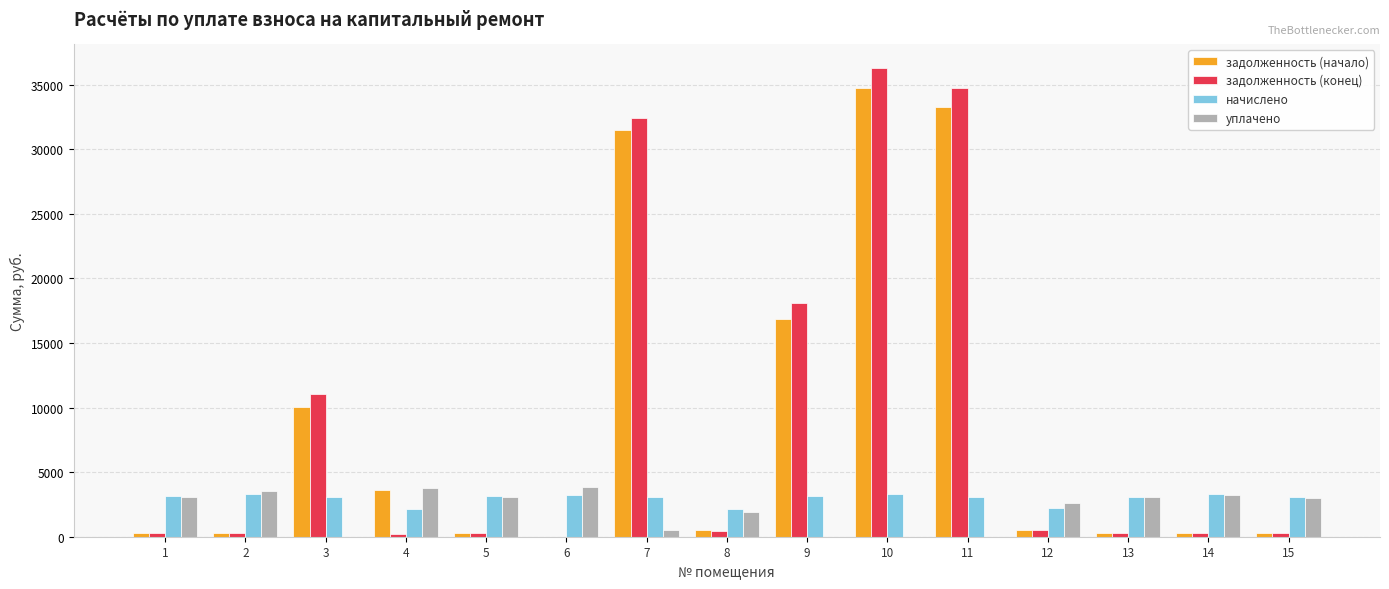

The value of уплачено at 12 is 2637.0. True or false?

True